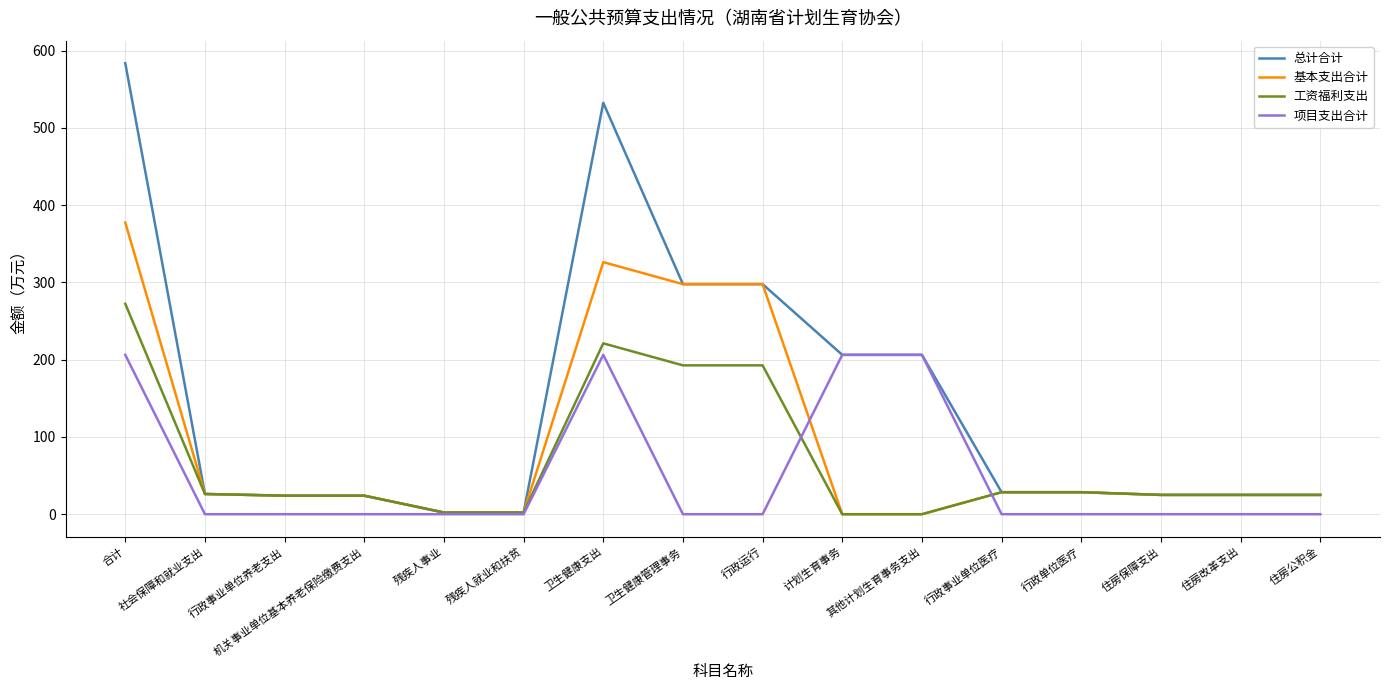

What is the average value of the 总计合计 series?

146.0